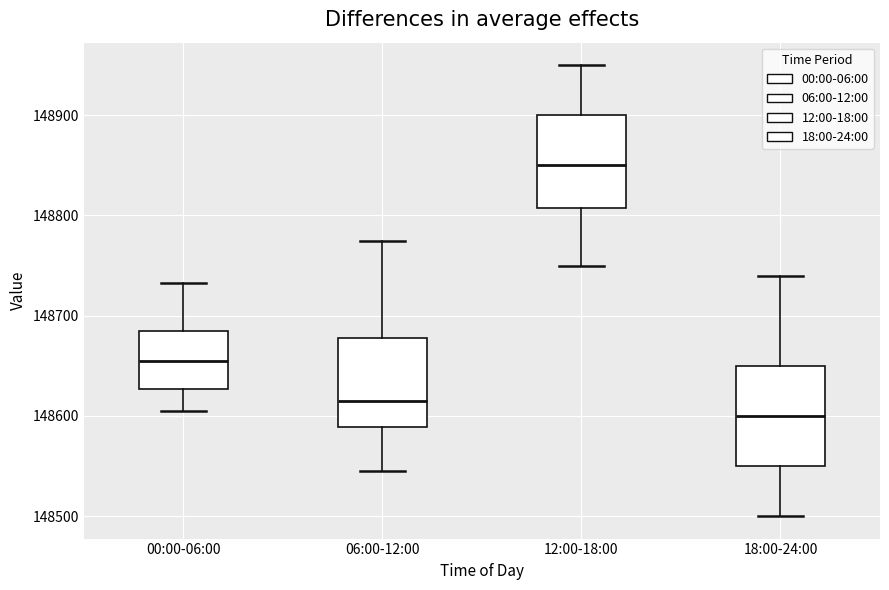

Reading left to right, read every box against the y-axis: the position of its median line, the range the box covers, and the ends of its whiskers. The values are not printed on the chart, so give them approximately, as read against the axis.

00:00-06:00: median 148650, box 148630 to 148680, whiskers 148610 to 148730
06:00-12:00: median 148620, box 148590 to 148680, whiskers 148550 to 148780
12:00-18:00: median 148850, box 148810 to 148900, whiskers 148750 to 148950
18:00-24:00: median 148600, box 148550 to 148650, whiskers 148500 to 148740